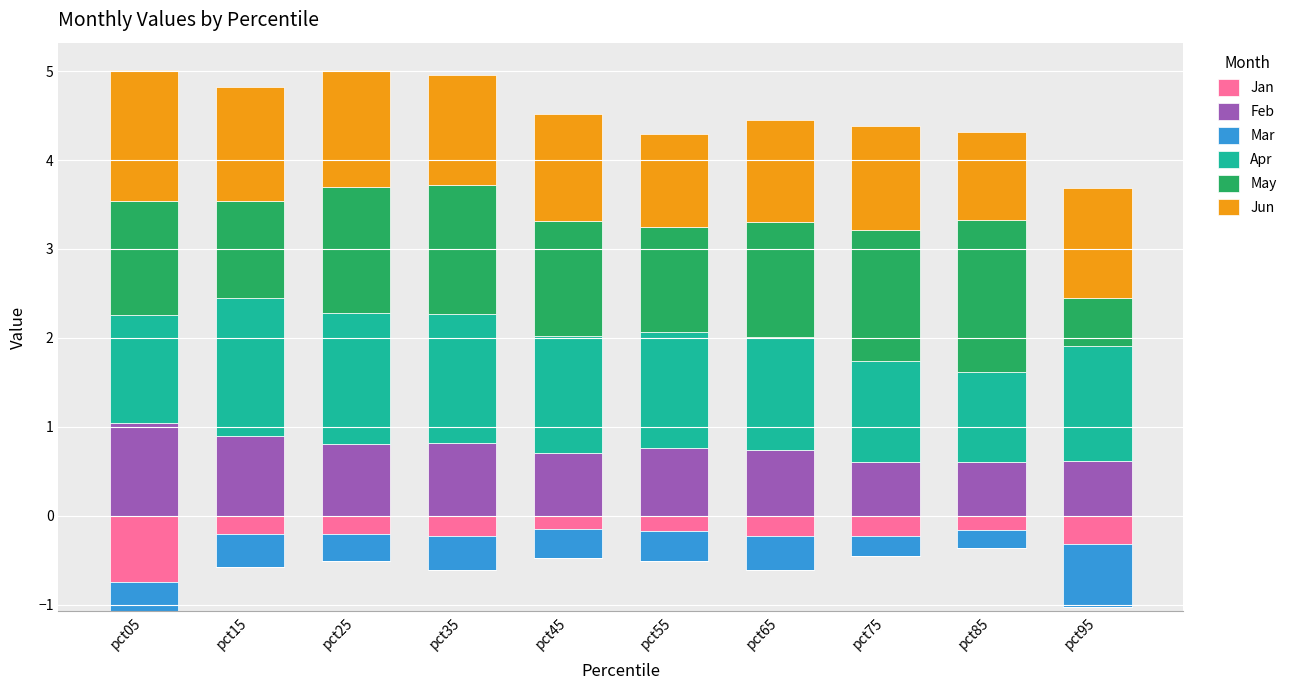

How many groups of bars are there?

10